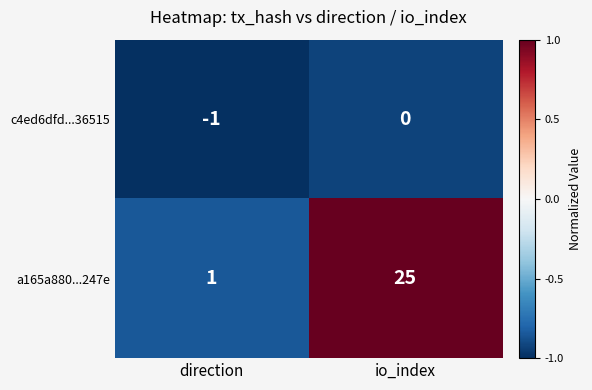

Reading left to right, transcribe all the data shown in this chart.

c4ed6dfd...36515: -1	0
a165a880...247e: 1	25